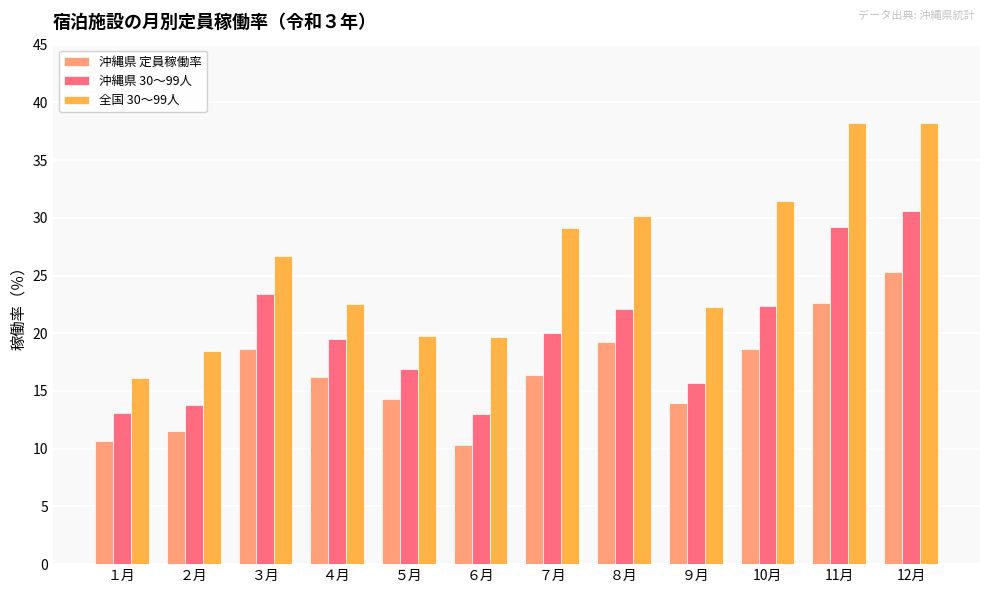

What are all the series names shown in the legend?

沖縄県 定員稼働率, 沖縄県 30～99人, 全国 30～99人